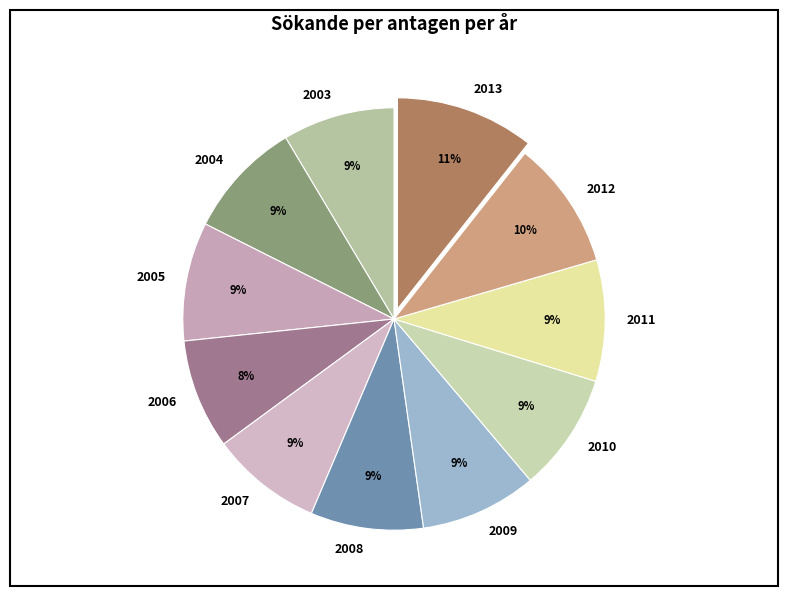

Is there a majority slice in this chart?

No